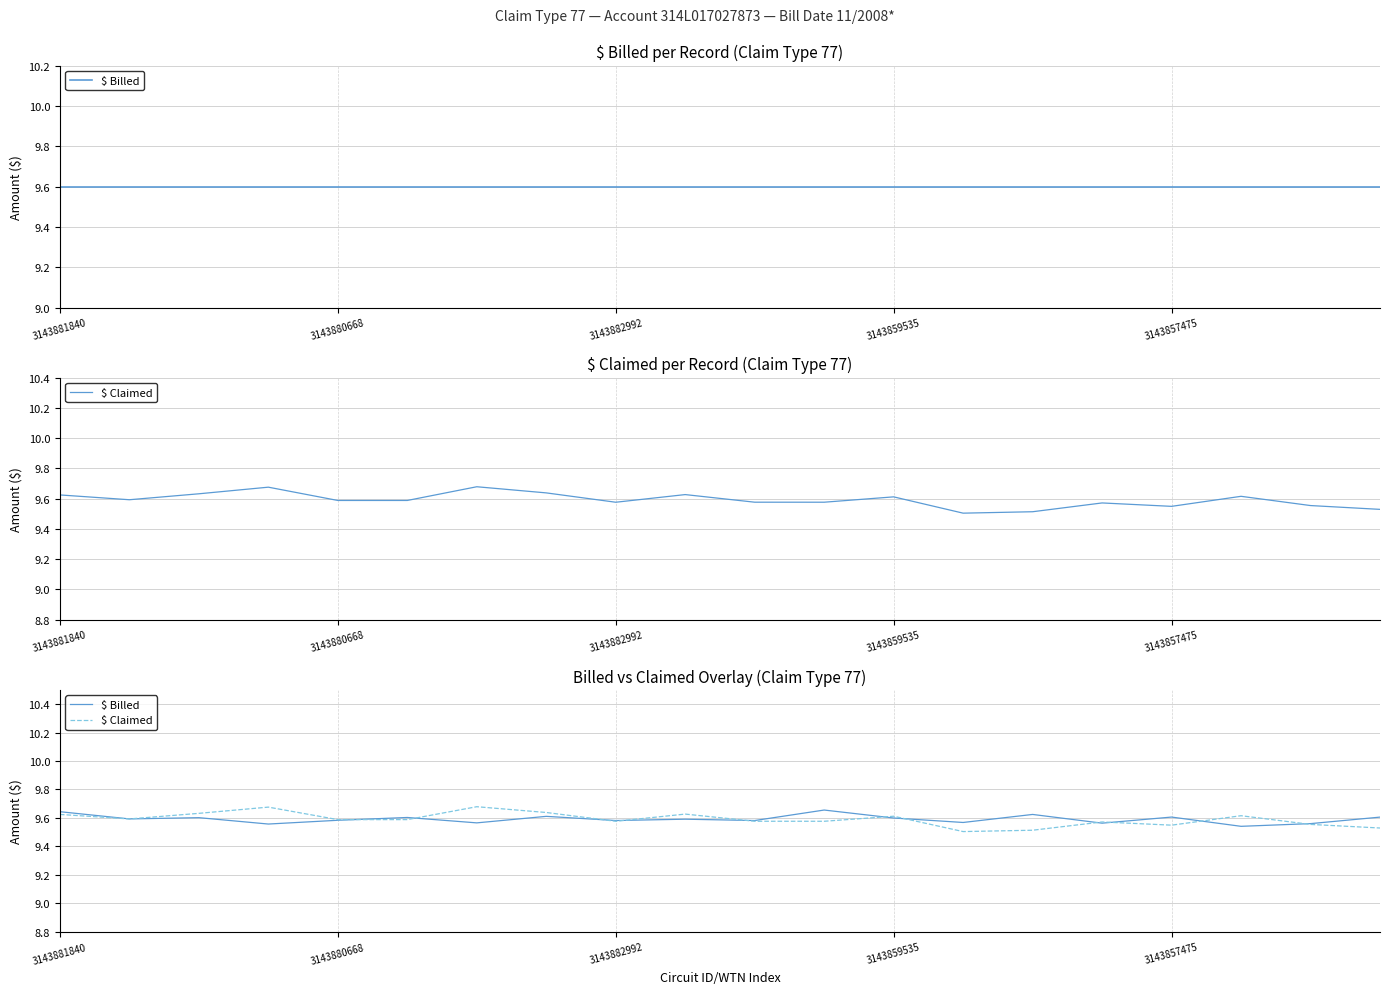

How many interior local valleys does the $ Billed series have?

8